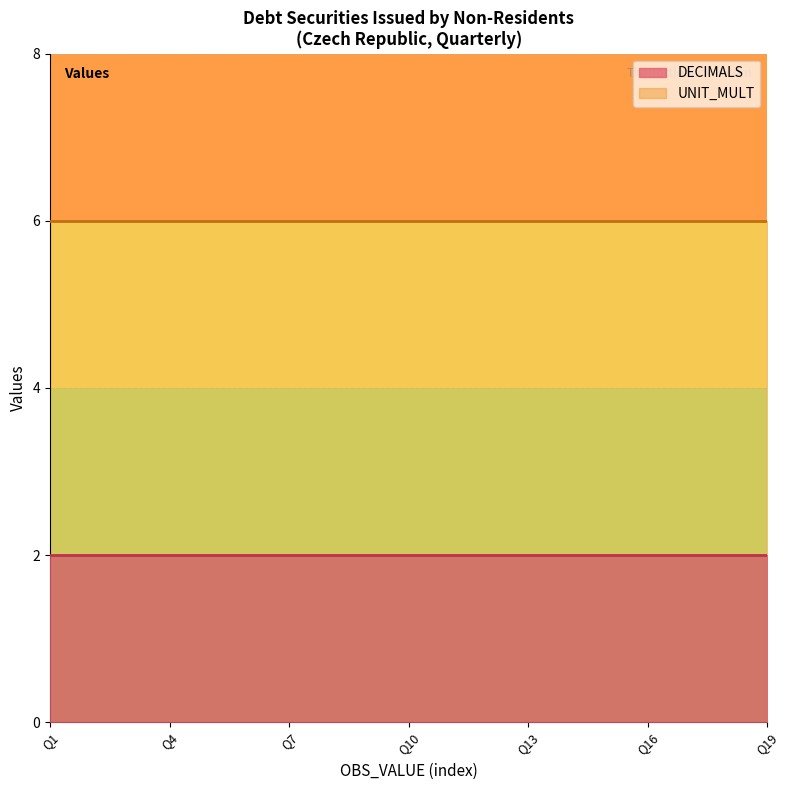

Reading left to right, list all the values displayed in this chart.

DECIMALS: 2	2	2	2	2	2	2	2	2	2	2	2	2	2	2	2	2	2	2
UNIT_MULT: 6	6	6	6	6	6	6	6	6	6	6	6	6	6	6	6	6	6	6